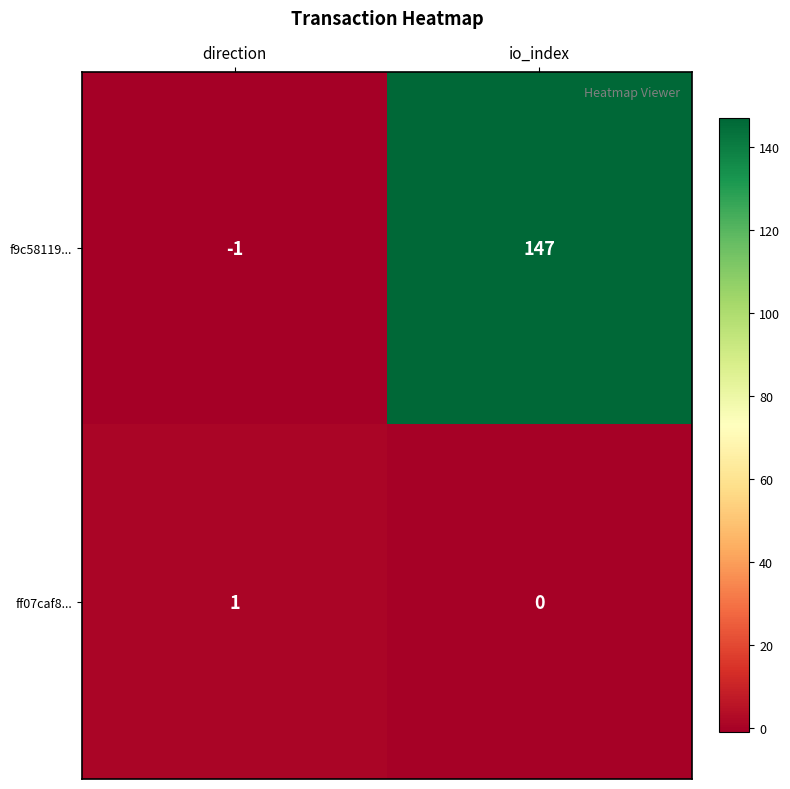

Rank the series by their maximum value, from lowest to highest.

ff07caf8..., f9c58119...